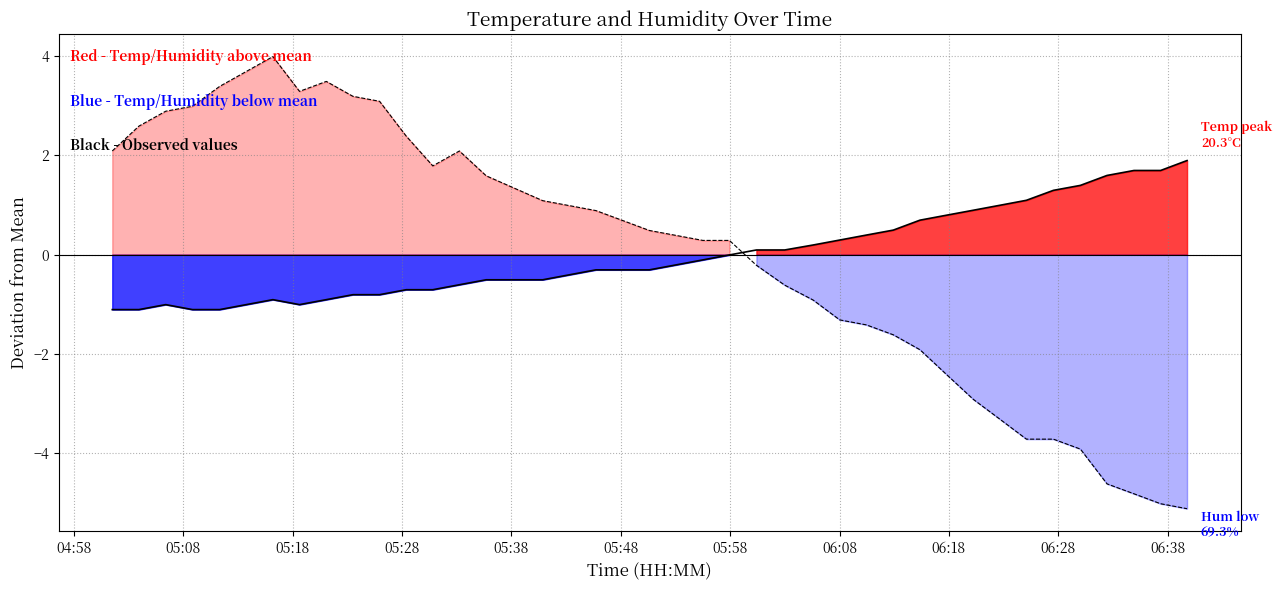

At how many categories does at least one series exceed 1?

23